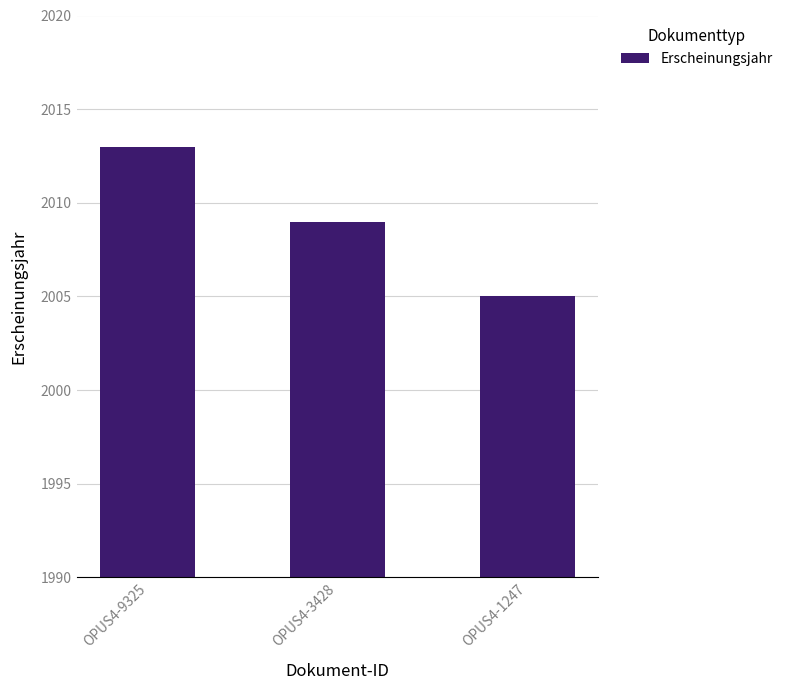

Reading left to right, extract all data points from this chart.

OPUS4-9325=2013	OPUS4-3428=2009	OPUS4-1247=2005